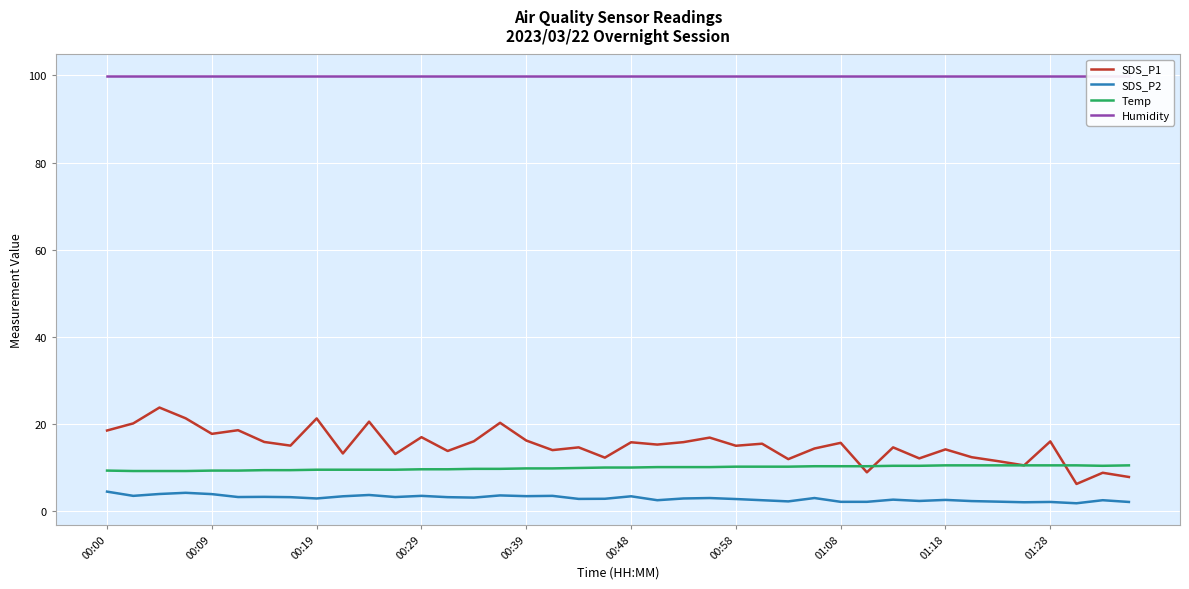

At which label does Temp first exceed 10?

21